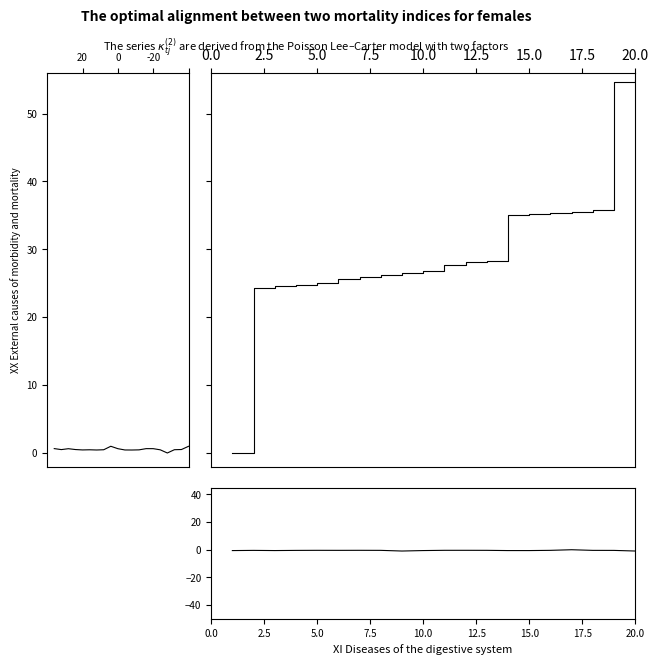

Does the chart have visible grid lines?

No